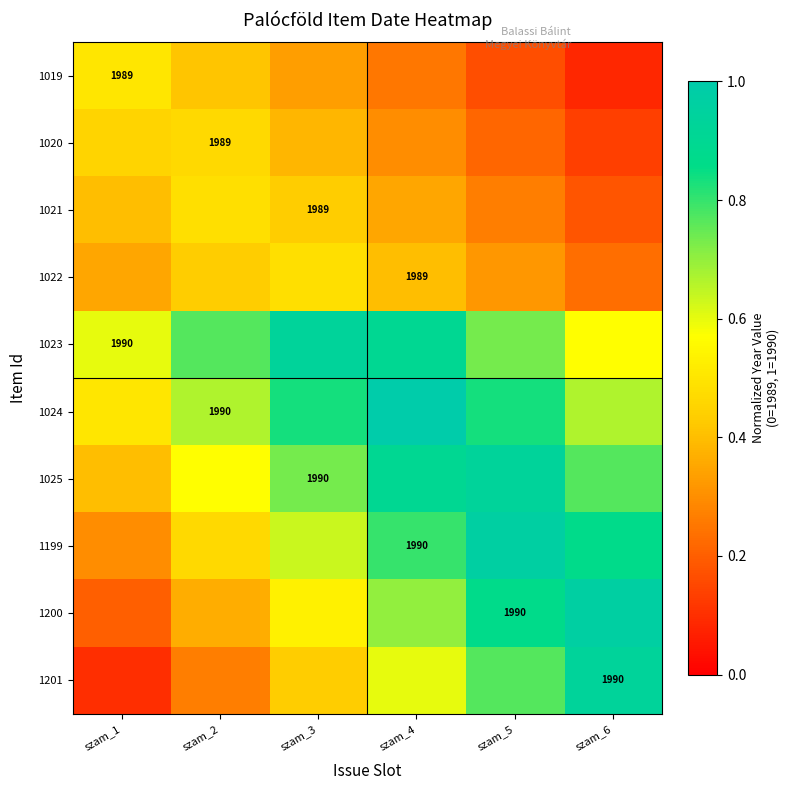

What is the greatest value displayed?

1.0